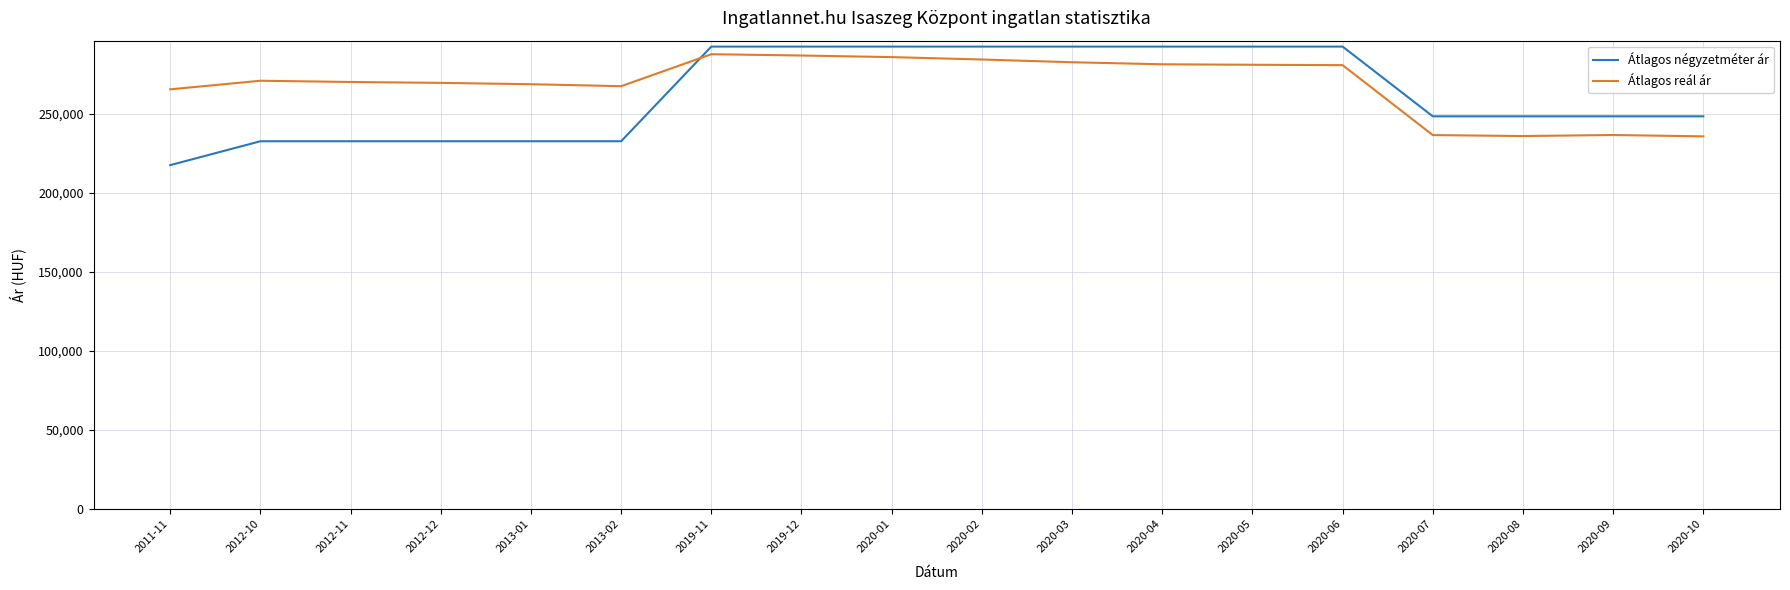

What position from the right is 2020-08?

3